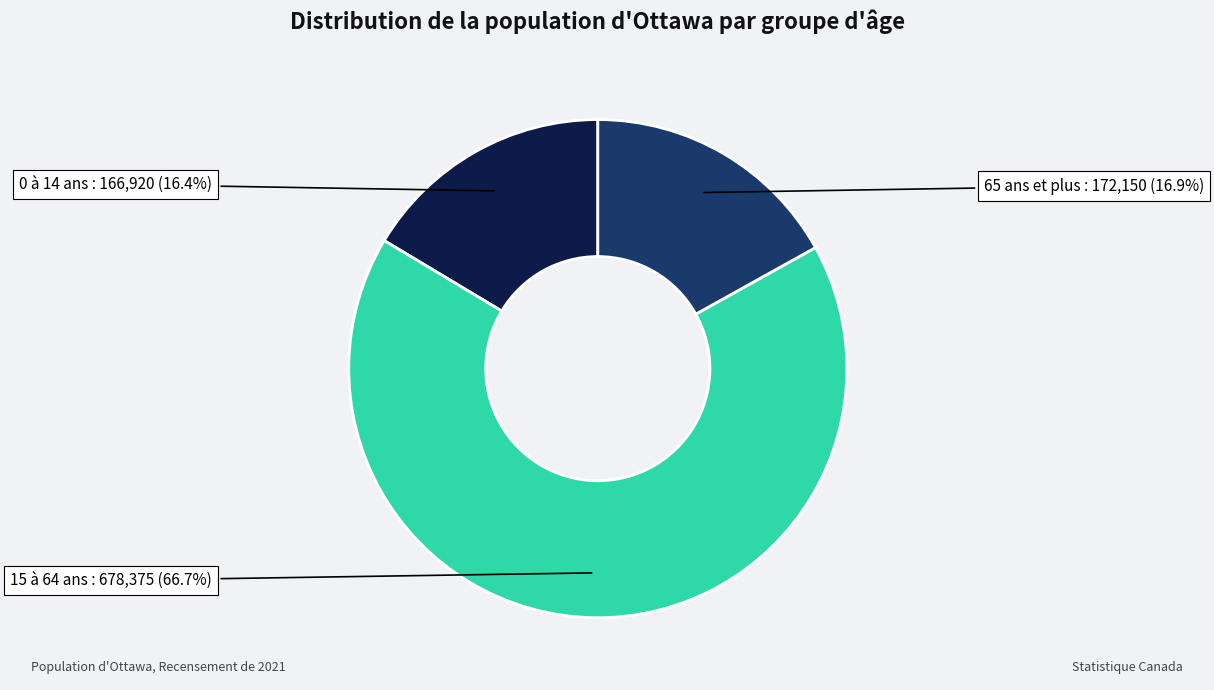

To the nearest percent, what is the difference between the largest and smallest slice percentages?

50%